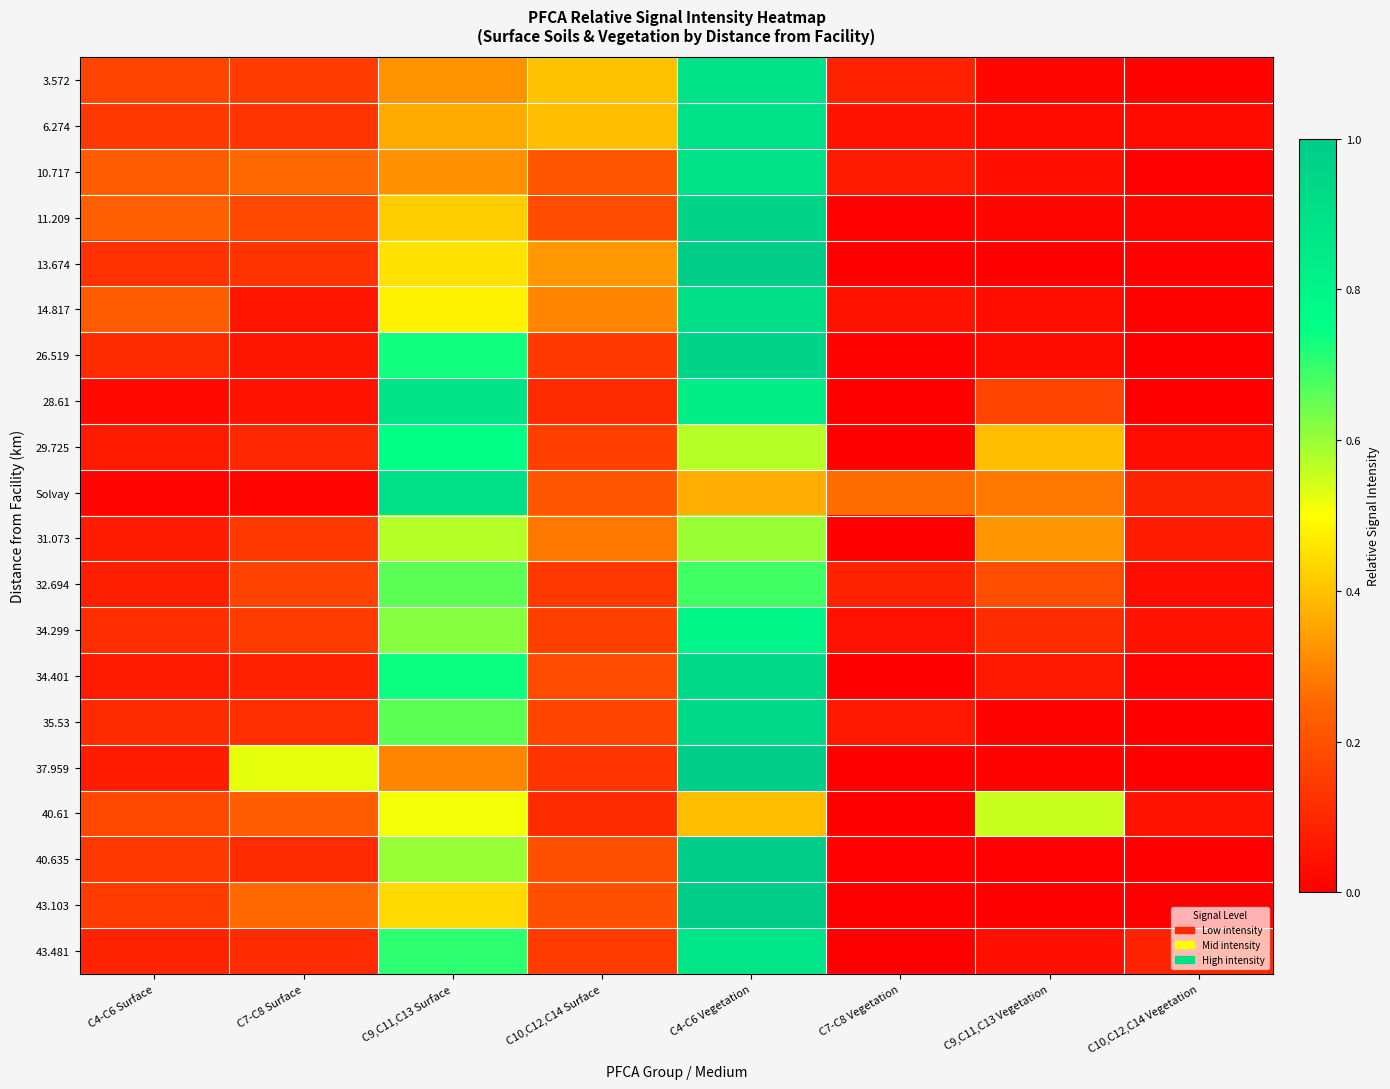

What is the maximum value shown in the chart?

1.0